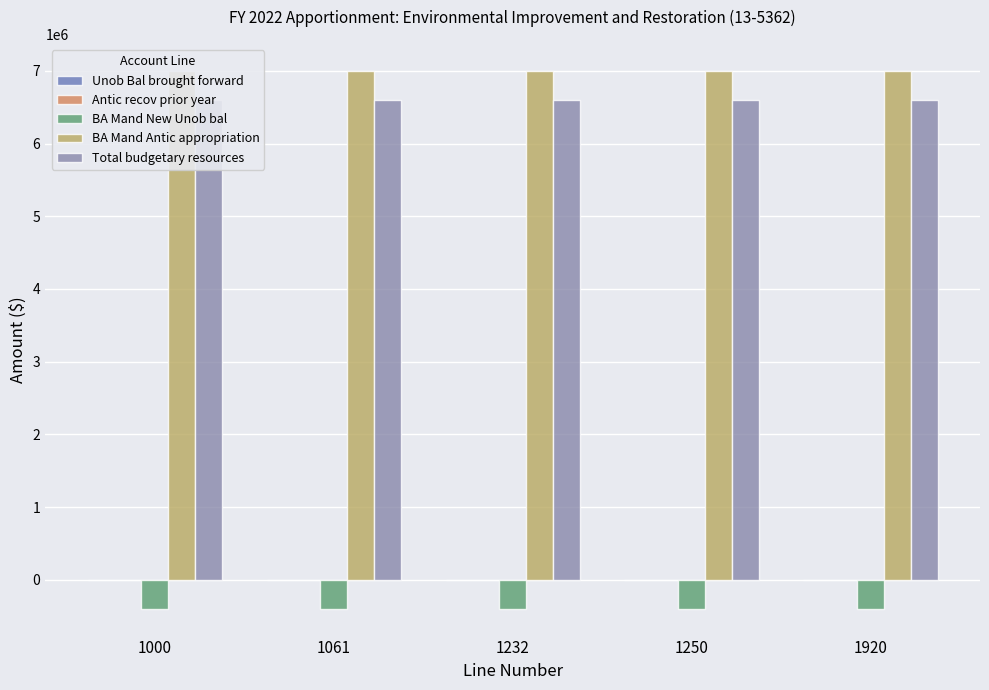

Is the value of Antic recov prior year at 1232 greater than the value of Total budgetary resources at 1000?

No